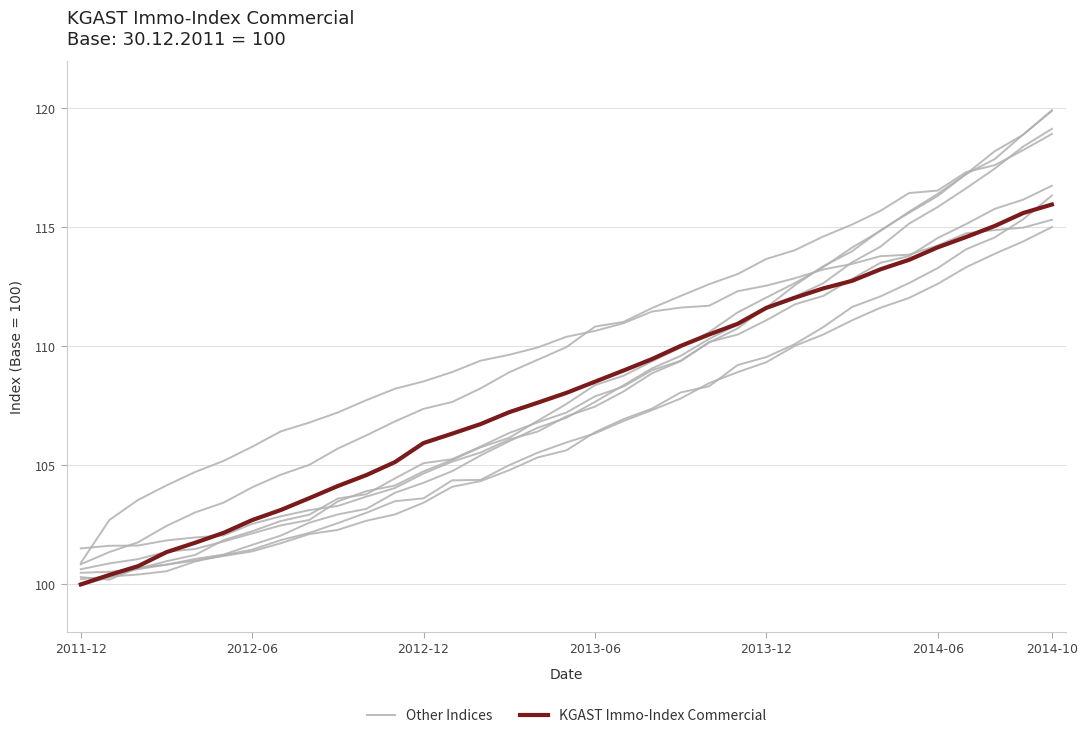

True or false: KGAST Immo-Index Commercial has more than 1 interior local peaks.

False